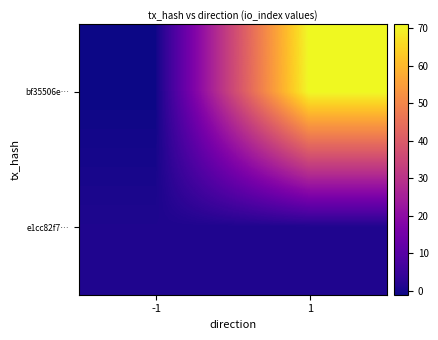

Which label corresponds to the largest value in the chart?

1